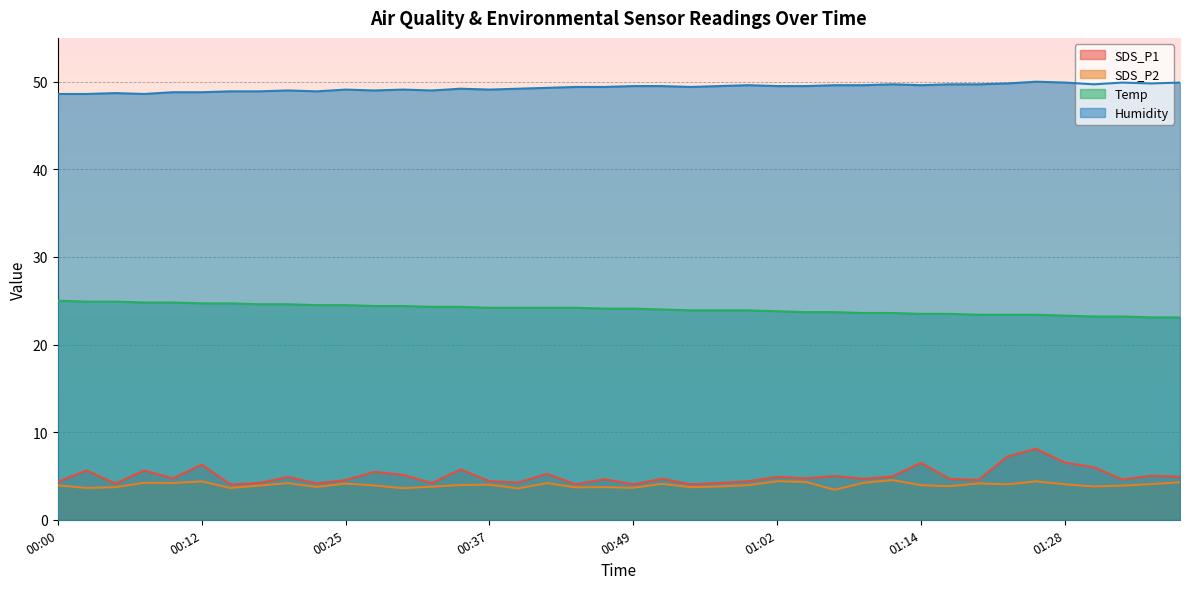

What is the value of the SDS_P2 point at the 22nd from the left?

4.1